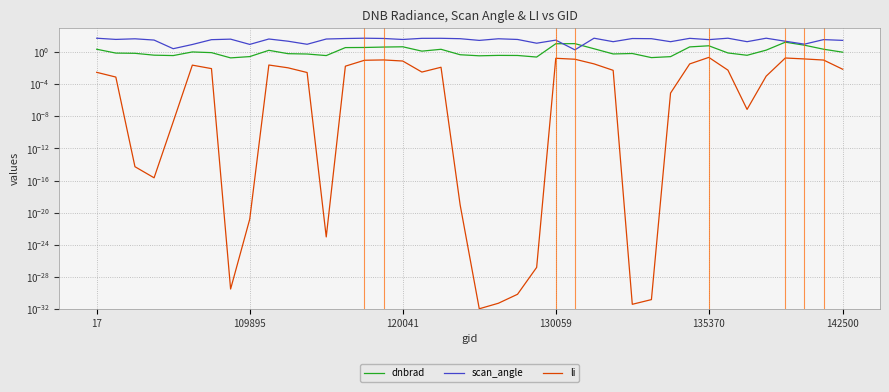

True or false: li and scan_angle intersect in this chart.

False